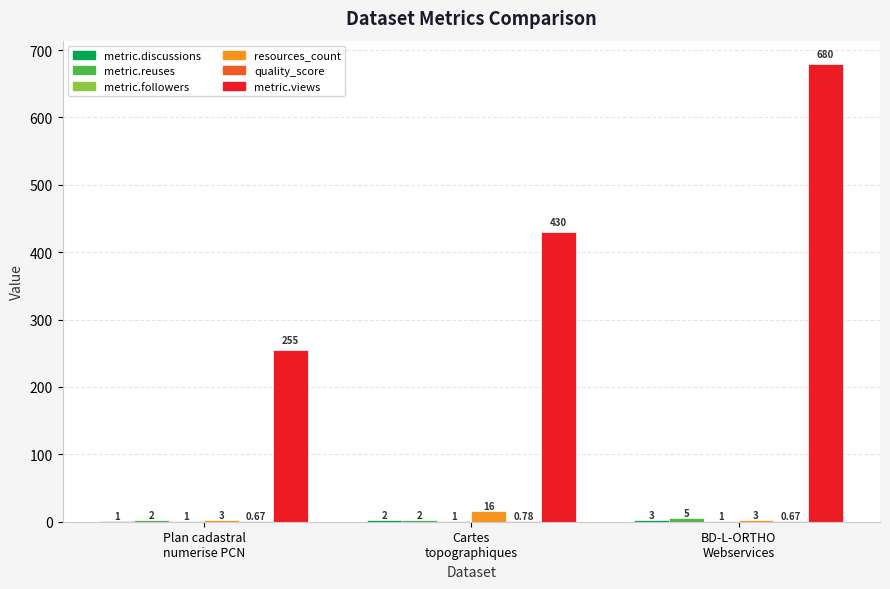

What is the sum of all metric.views values?

1365.0